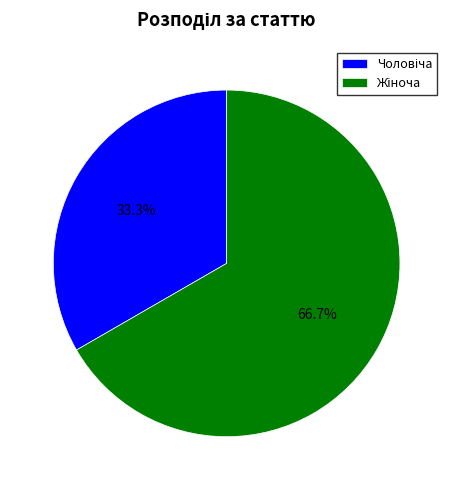

Is there any slice that represents more than half of the pie?

Yes